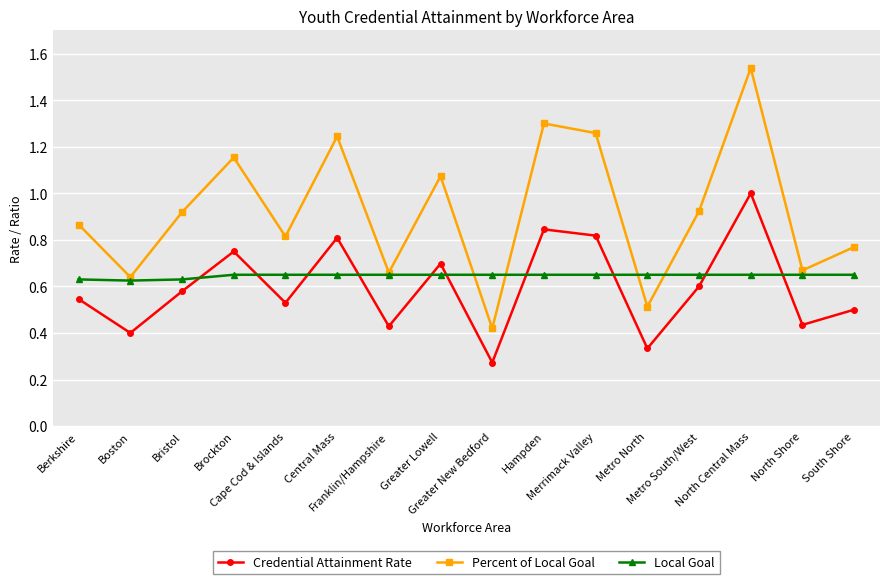

Which series has the largest total across all categories?

Percent of Local Goal